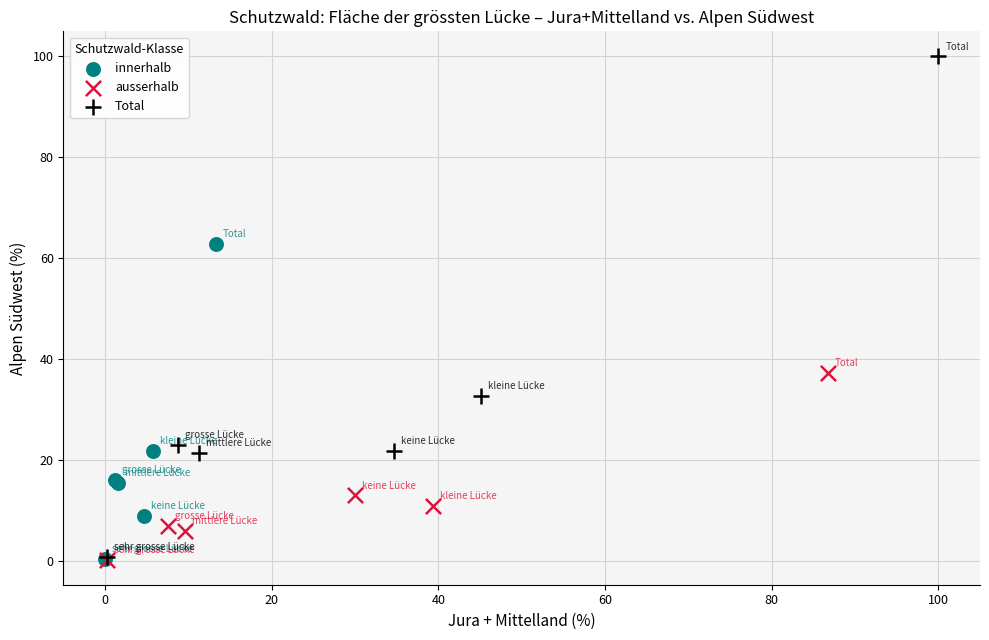

Which series has the widest spread of Y values?

Total